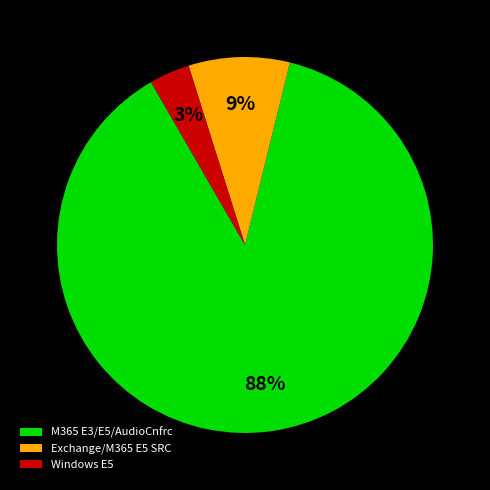

The Windows E5 slice represents 3% of the pie. True or false?

True